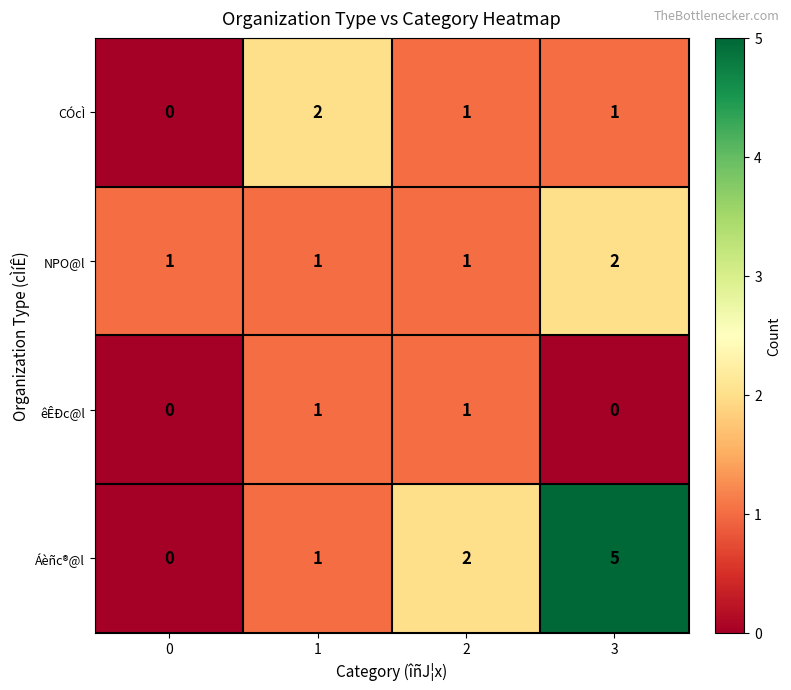

Is it true that NPO@l equals 3 at 3?

False